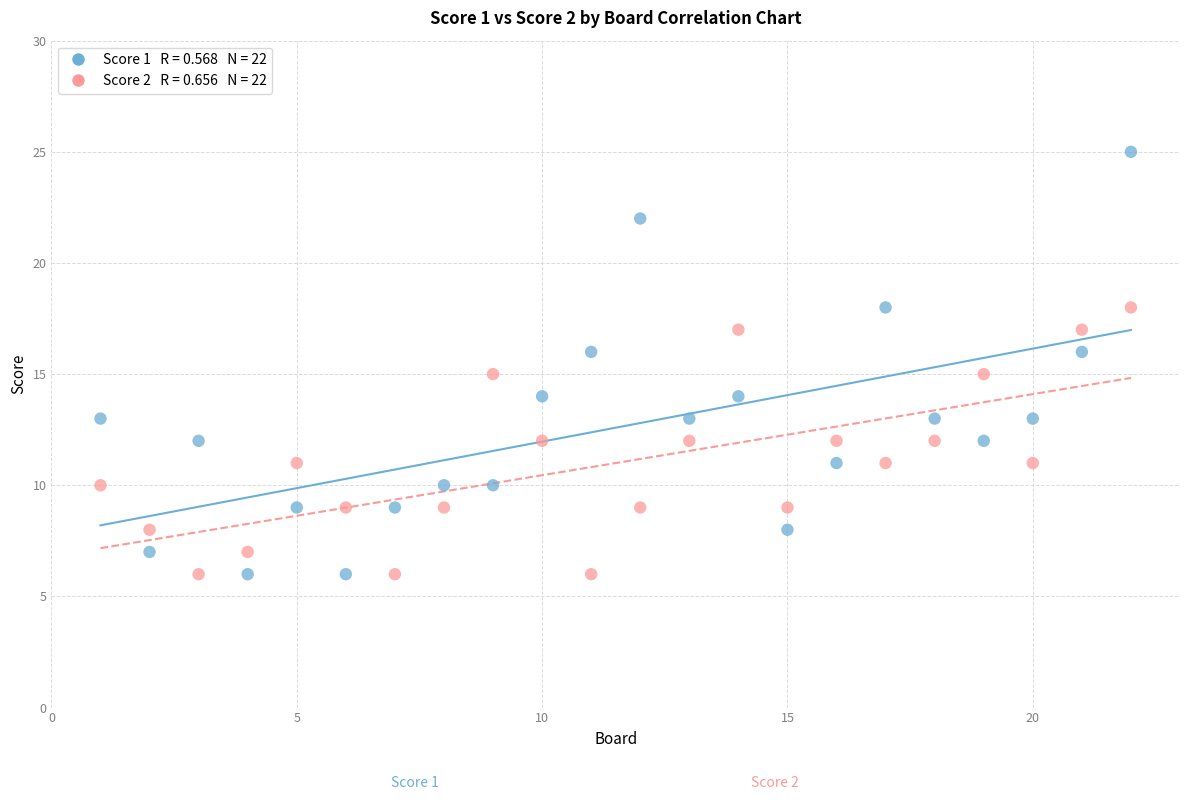

Across all data points, what is the range of Y values (max minus min)?

19